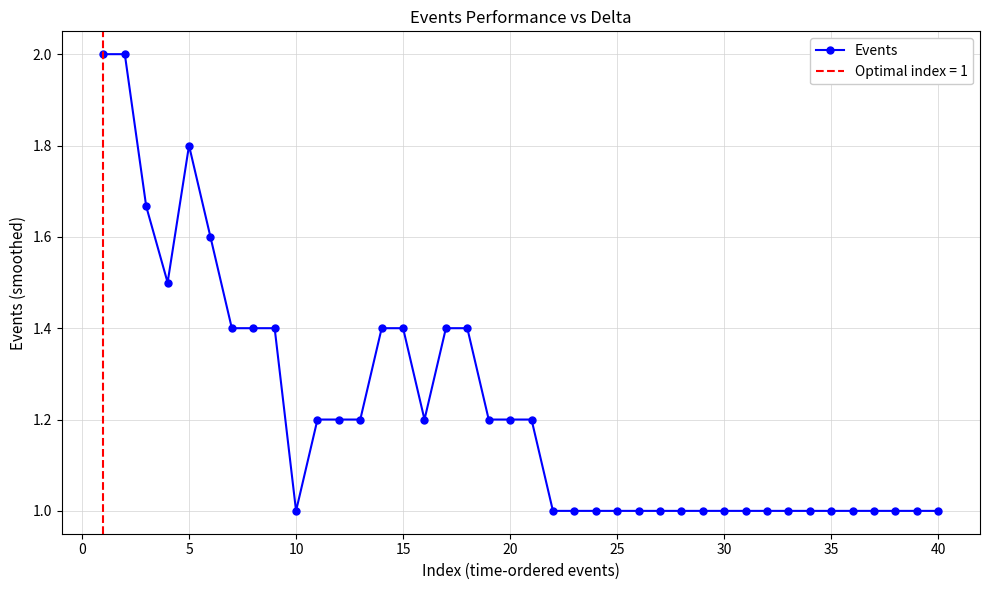

How many lines are shown in the chart?

1